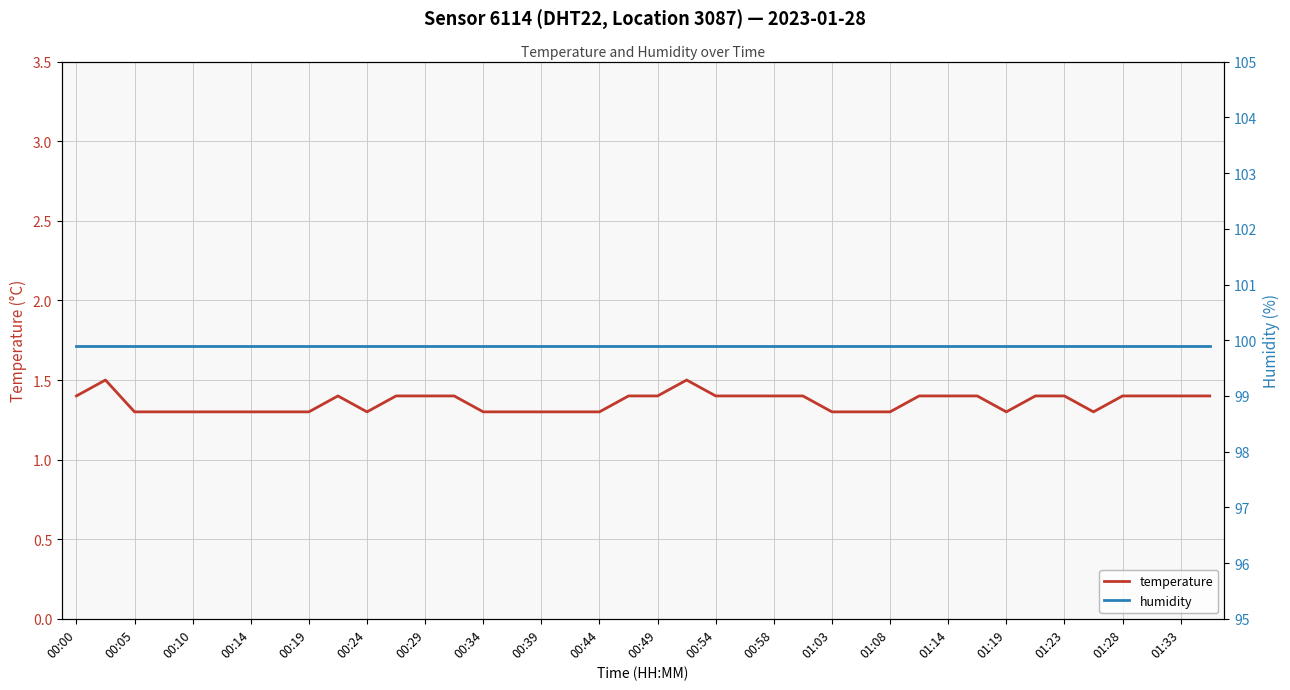

The value of temperature at 00:24 is 1.8. True or false?

False